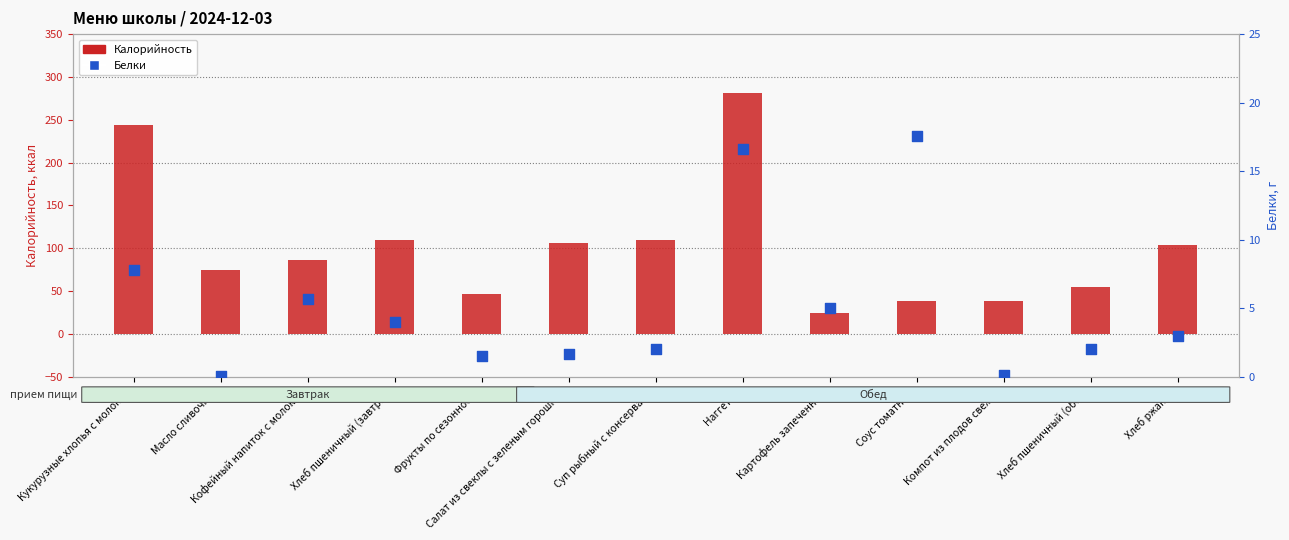

Which series has the widest spread of Y values?

Калорийность